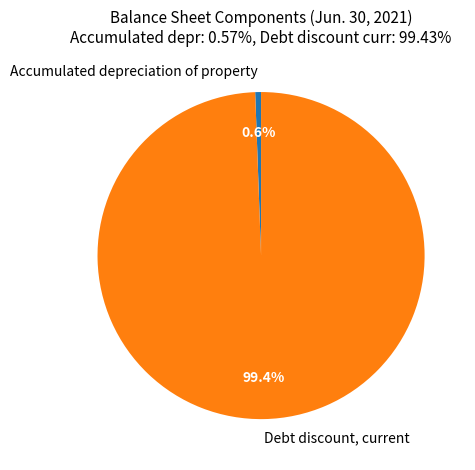

Between Debt discount, current and Accumulated depreciation of property, which is larger?

Debt discount, current